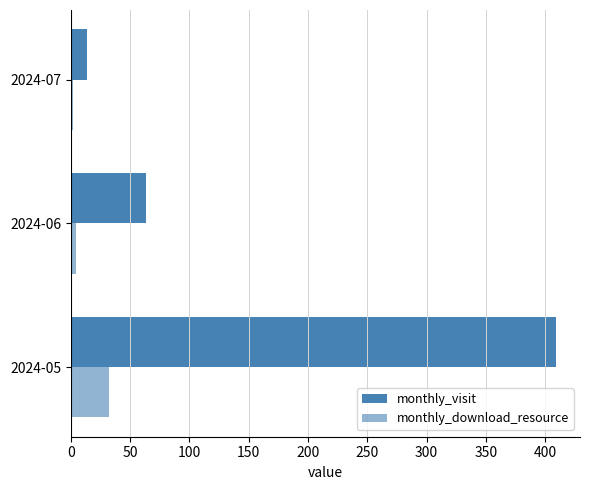

What is the value of the monthly_download_resource bar at the 2nd from the left?

4